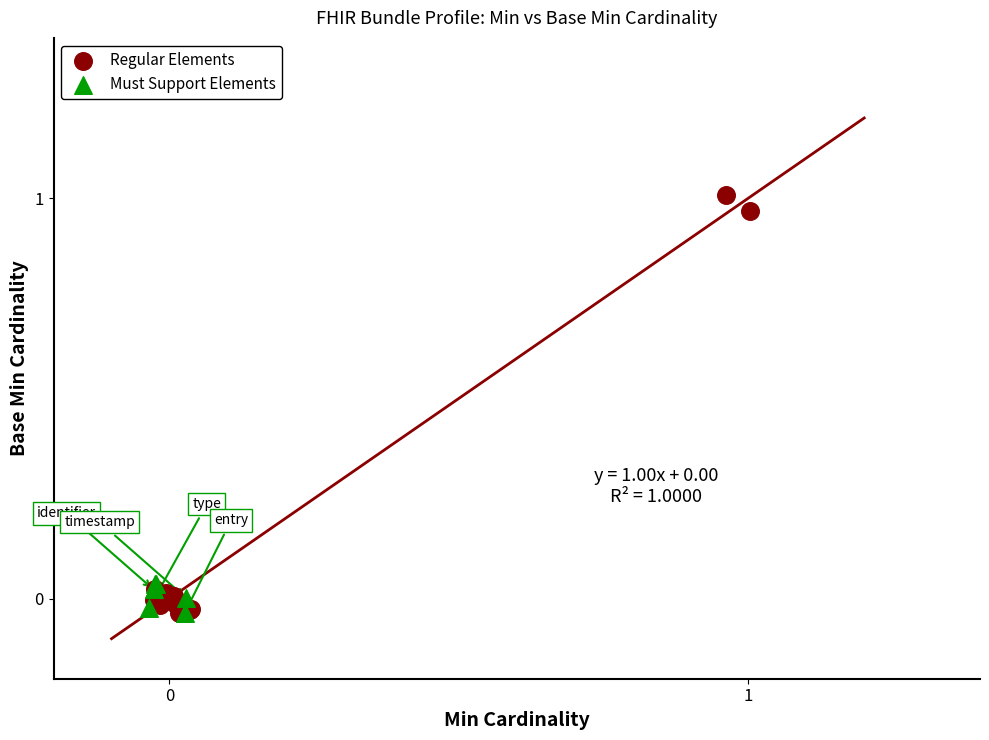

Which series has the largest Y range (max minus min)?

Regular Elements